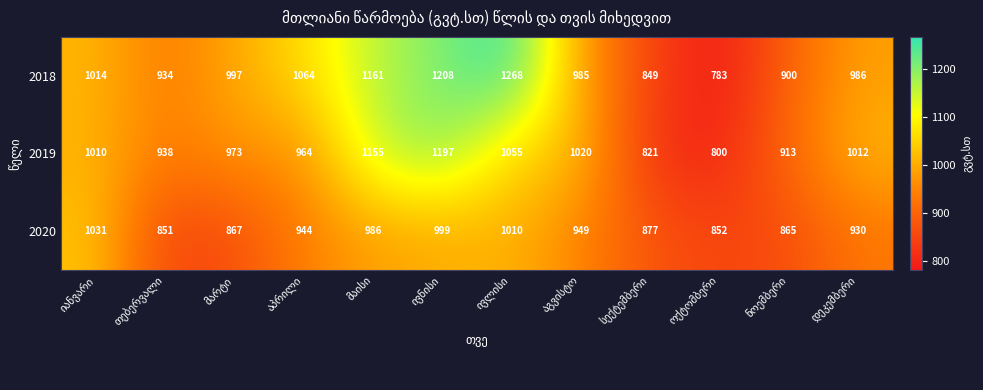

Which series has the widest spread of values?

2018